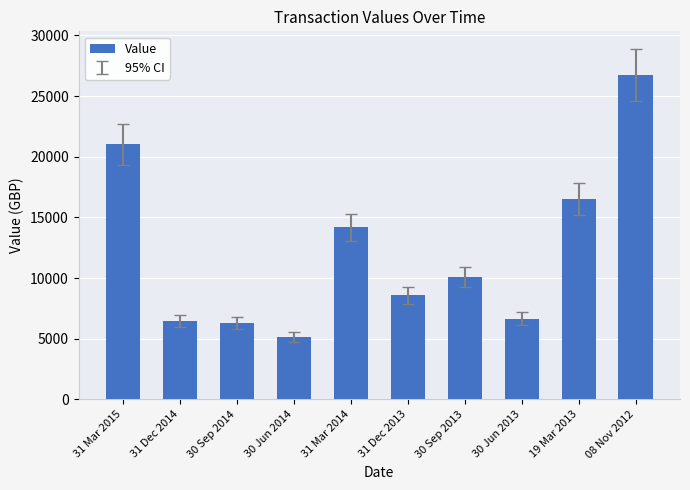

What is the label of the 8th bar from the left?

30 Jun 2013